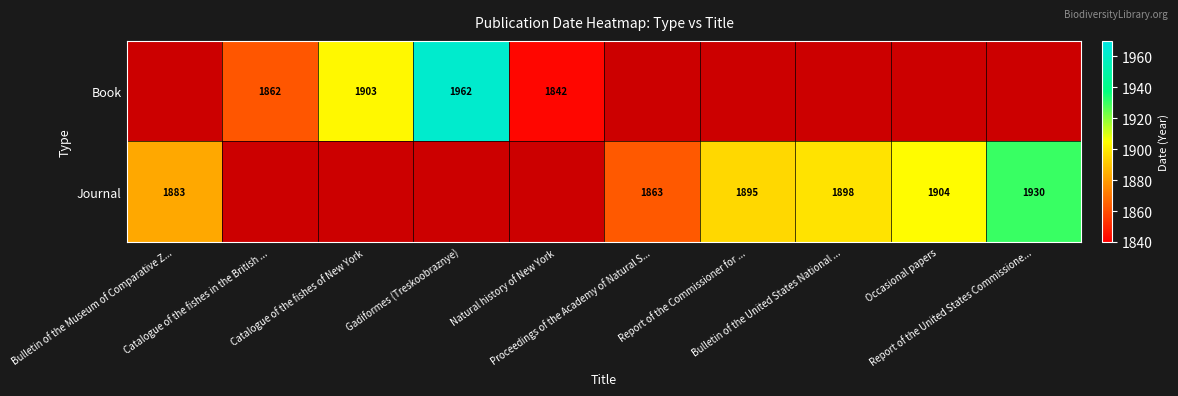

Which series changed the most between Bulletin of the Museum of Comparative Z... and Occasional papers?

Journal